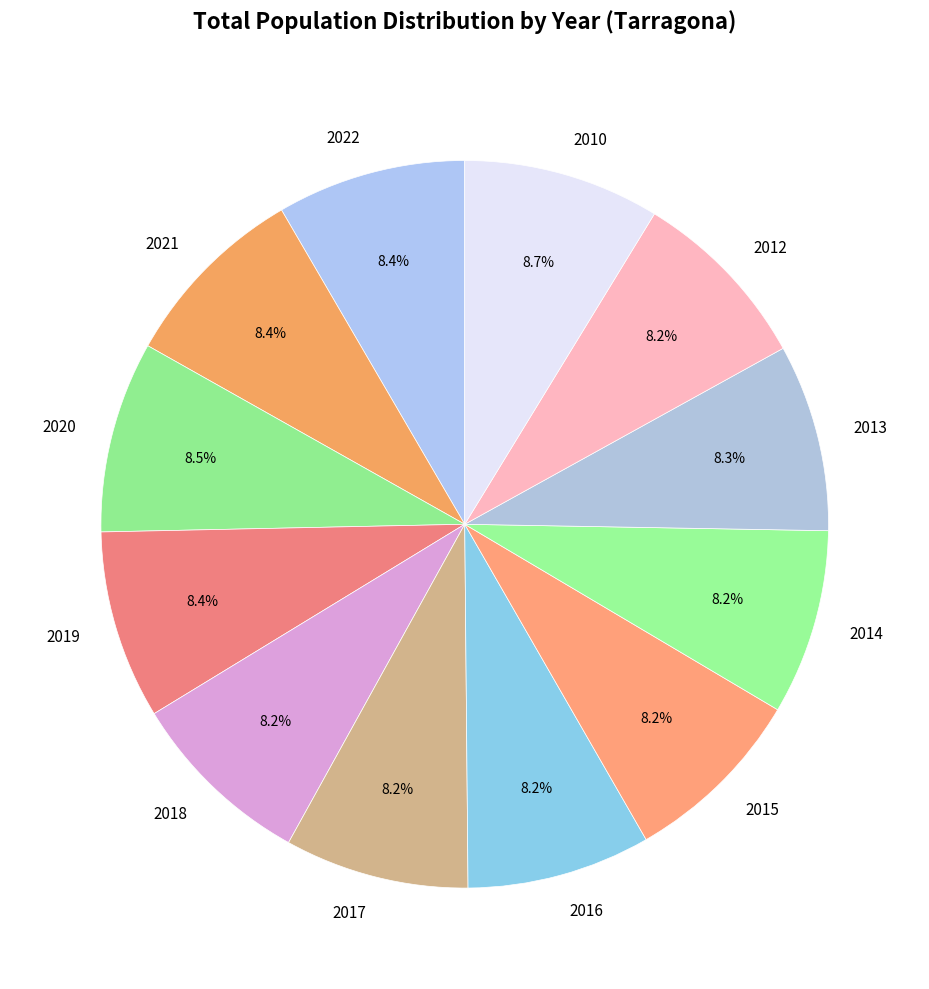

Is it true that 2021 is 8% of the pie?

True